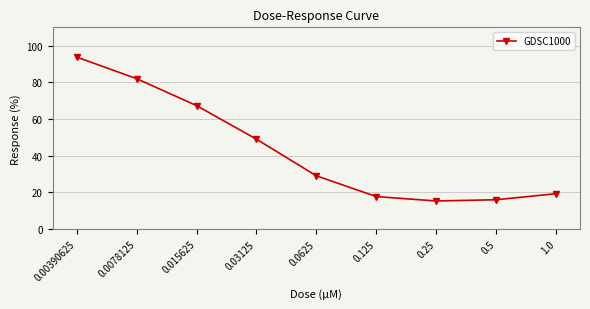

How many series are shown in this chart?

1